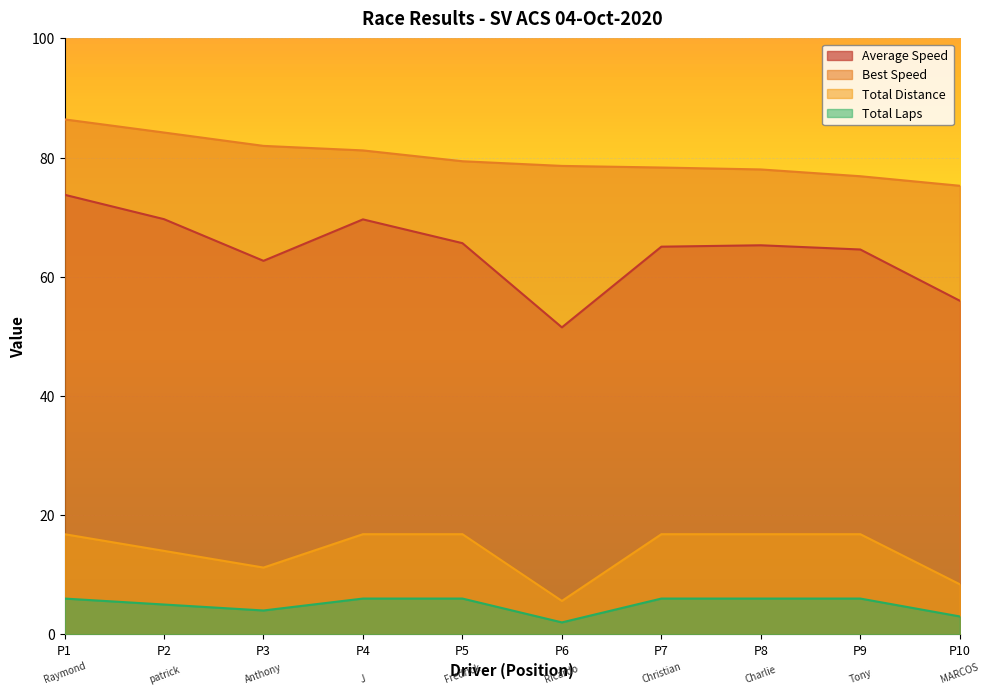

How many categories are shown in the chart?

10